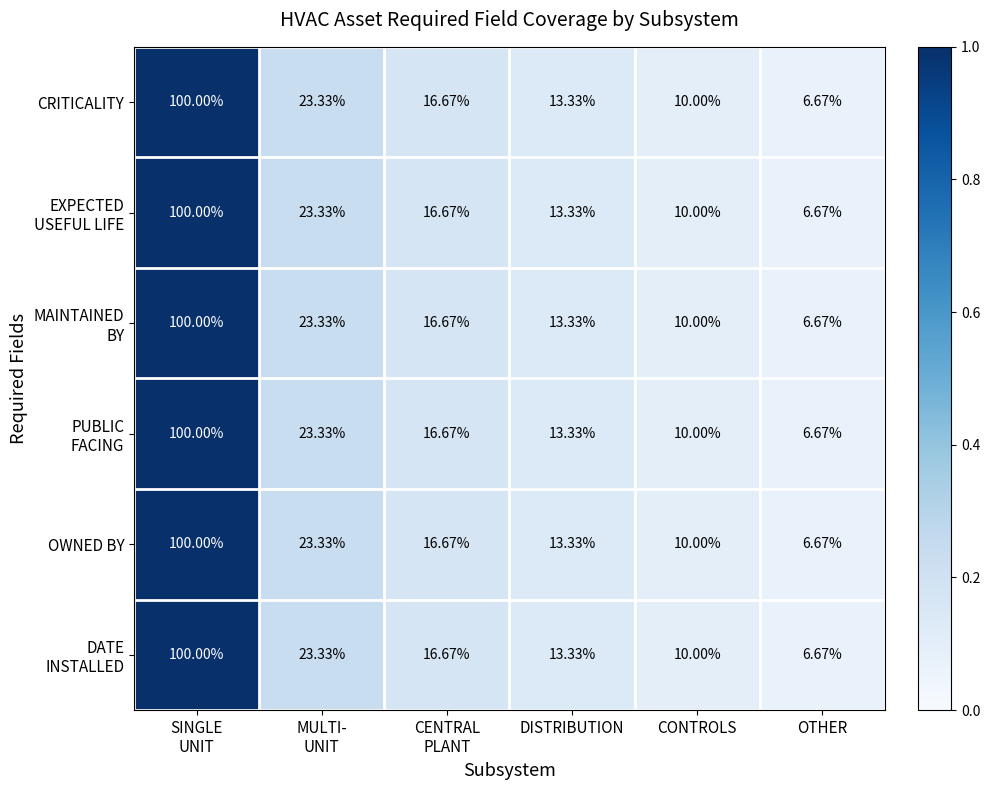

Count the number of categories in the chart.

6